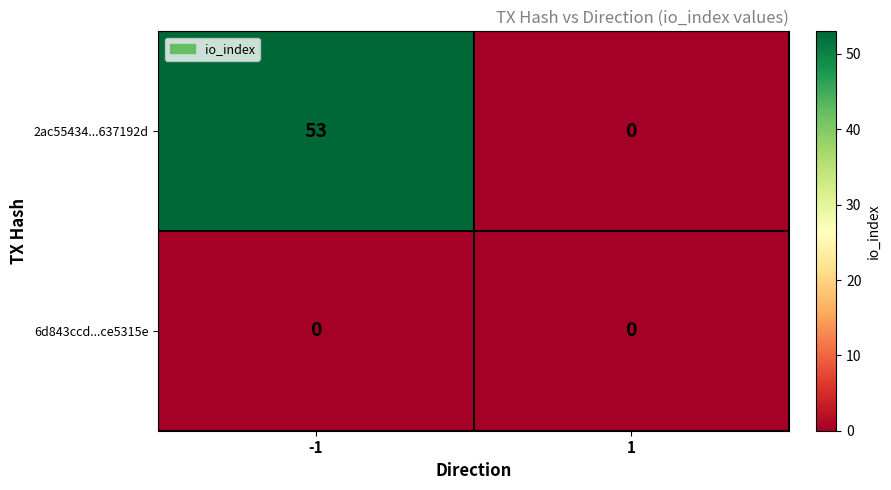

Between -1 and 1, which series saw the biggest shift?

2ac55434...637192d